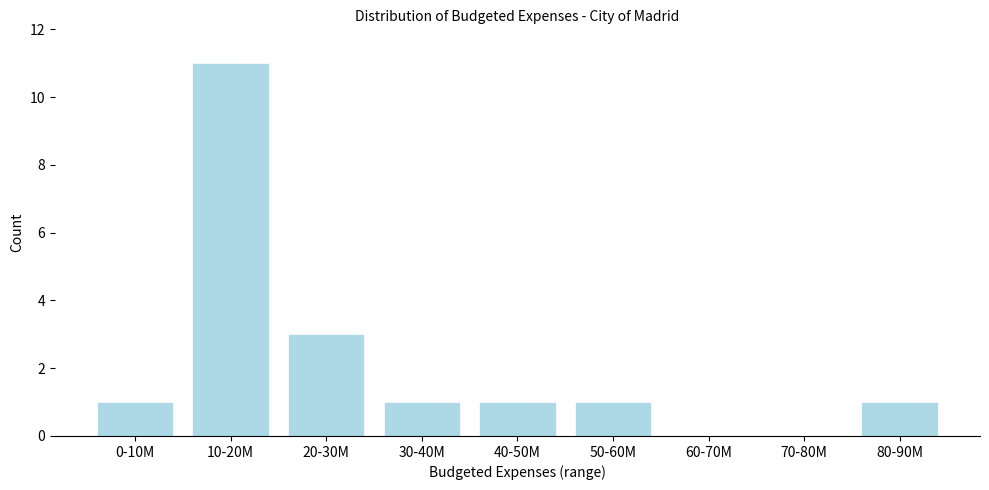

Reading left to right, list all the values displayed in this chart.

0-10M=1	10-20M=11	20-30M=3	30-40M=1	40-50M=1	50-60M=1	60-70M=0	70-80M=0	80-90M=1